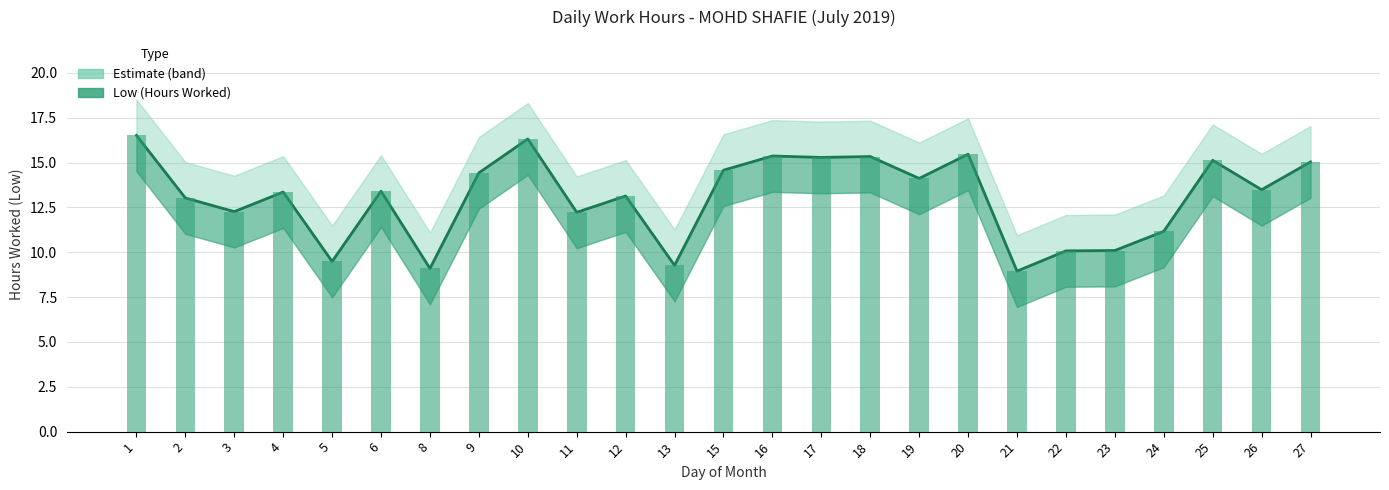

What is the average value?

13.1